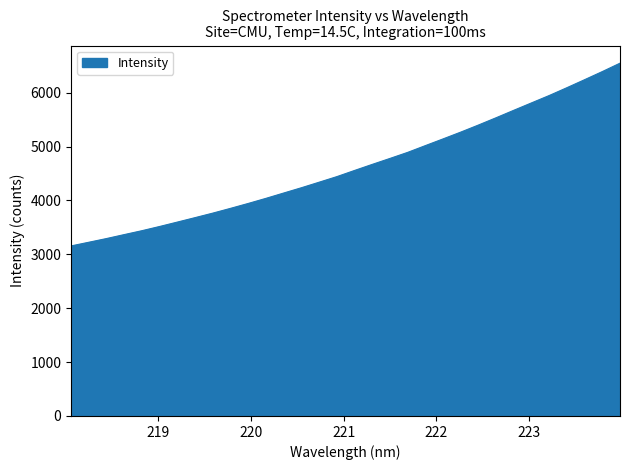

What is the difference between the maximum and minimum values?

3391.7